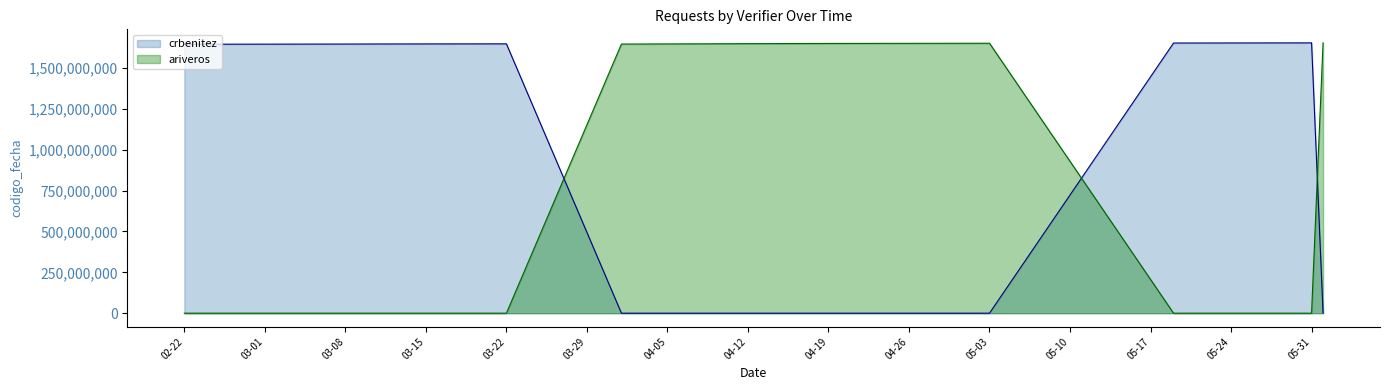

Rank the series by their average value, from lowest to highest.

ariveros, crbenitez